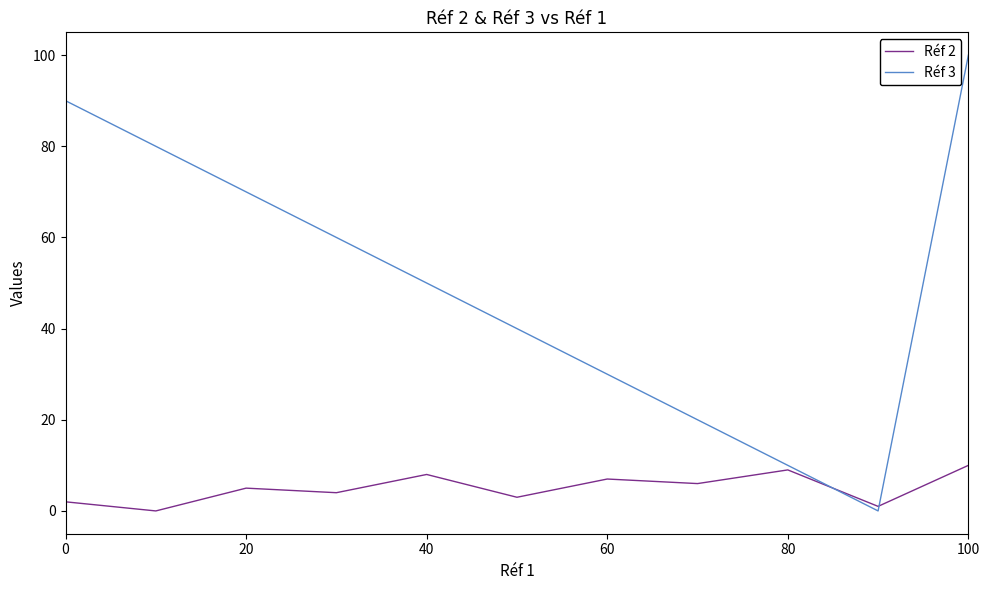

What are all the series names shown in the legend?

Réf 2, Réf 3